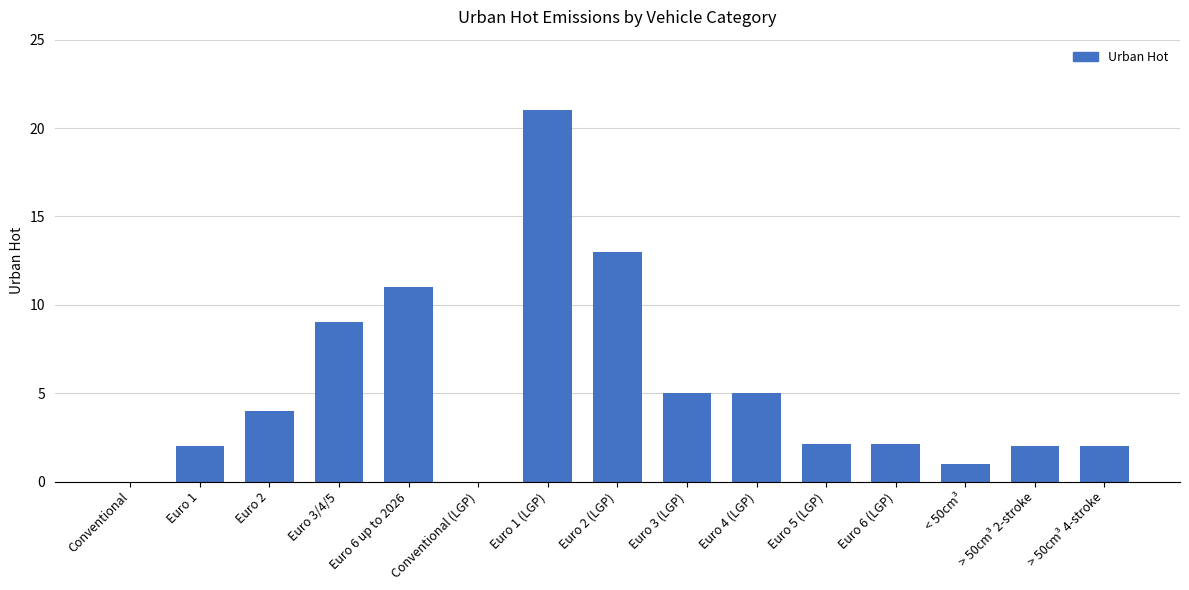

Which label corresponds to the largest value in the chart?

Euro 1 (LGP)